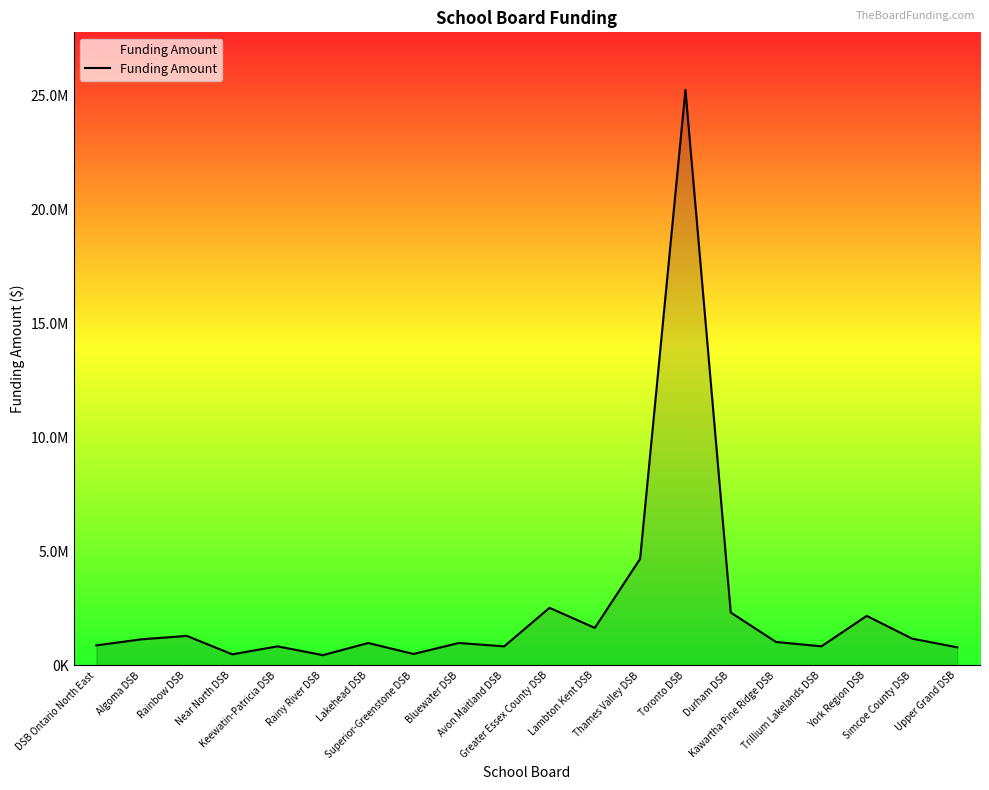

Is it true that the value at Algoma DSB is 2024430?

False